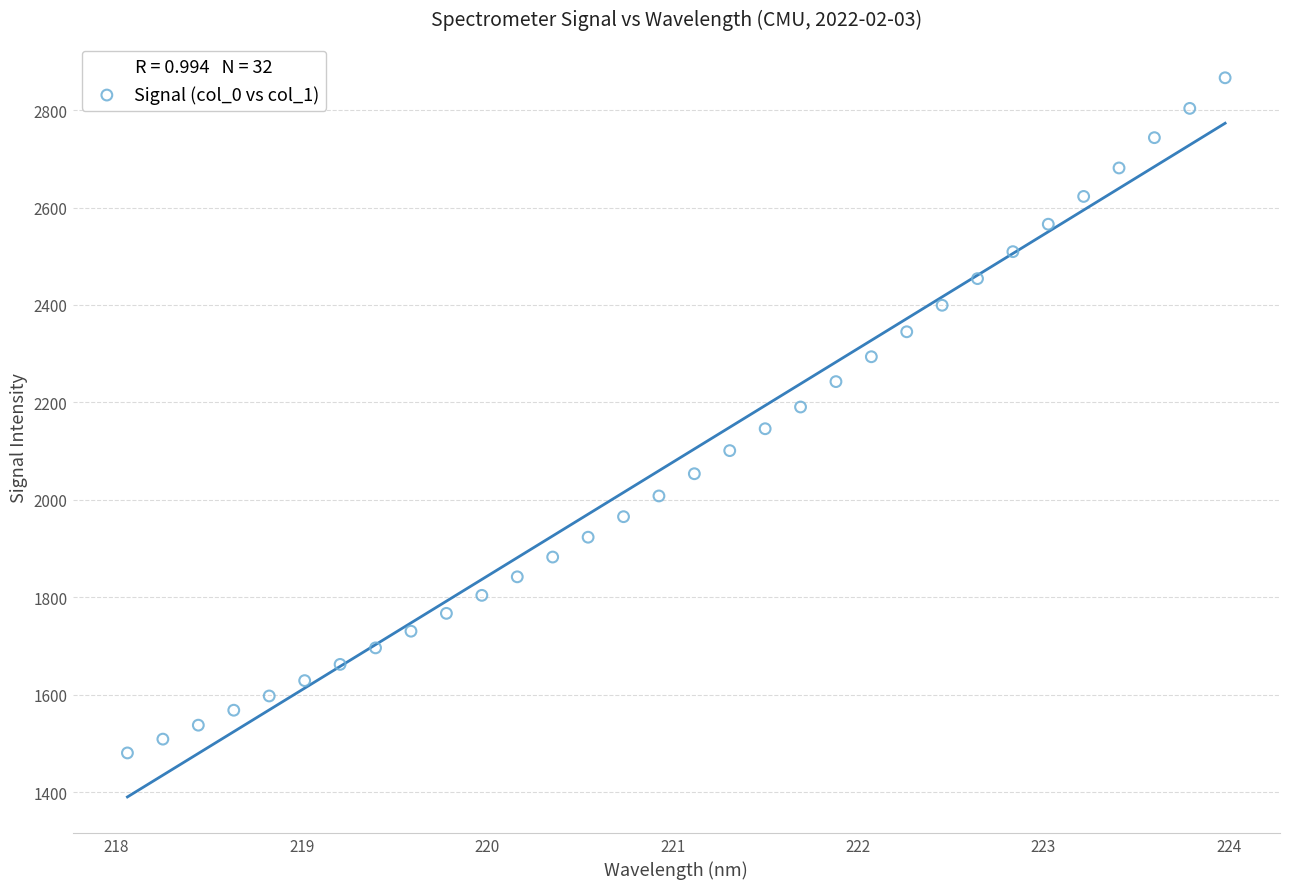

What is the range of Y values (max minus min)?

1385.4